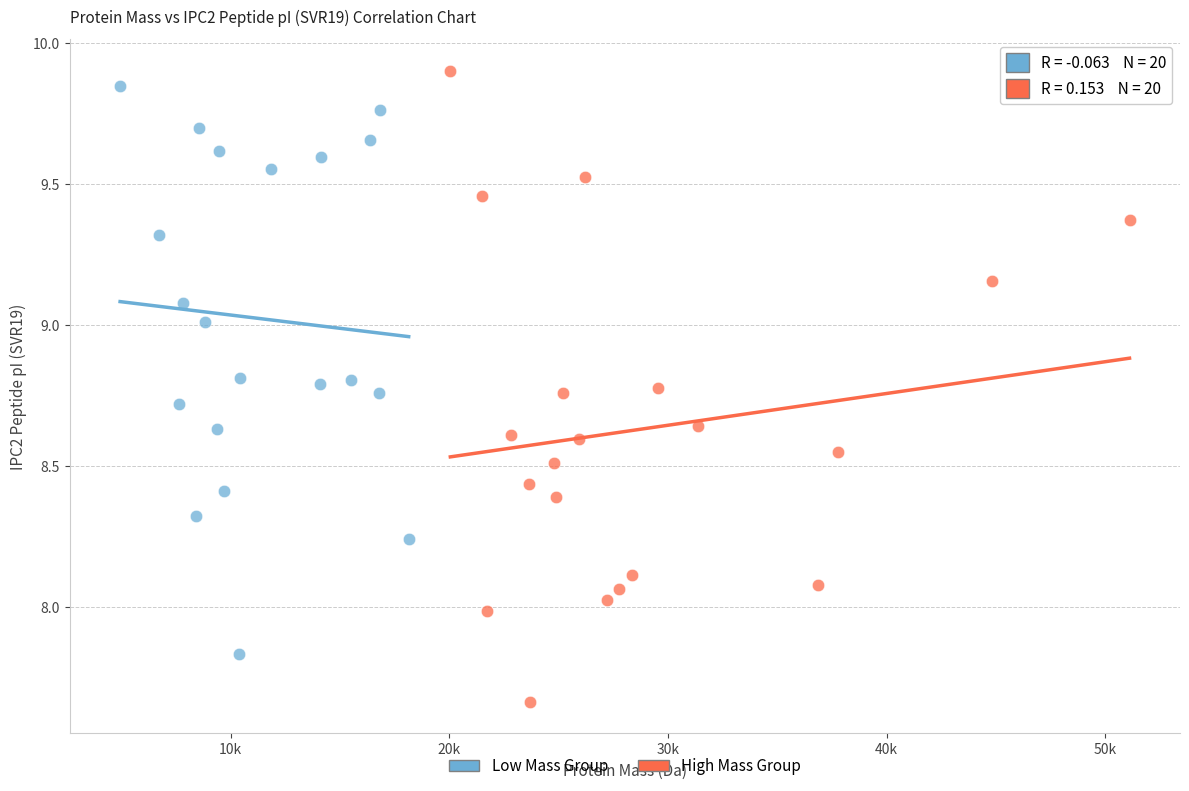

Which series reaches the minimum Y coordinate?

High Mass Group